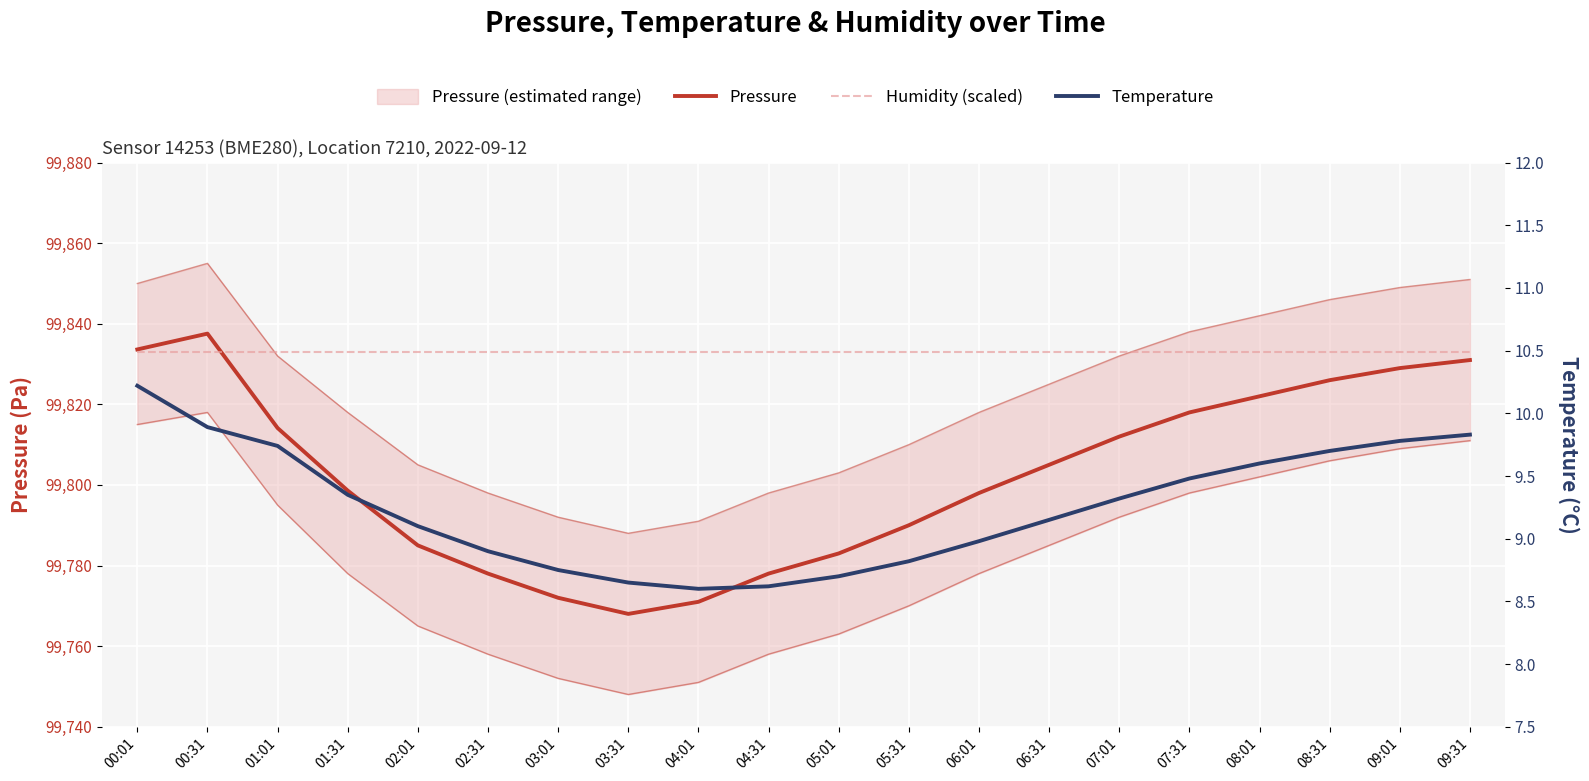

Which series changed the most between 08:31 and 09:31?

Pressure